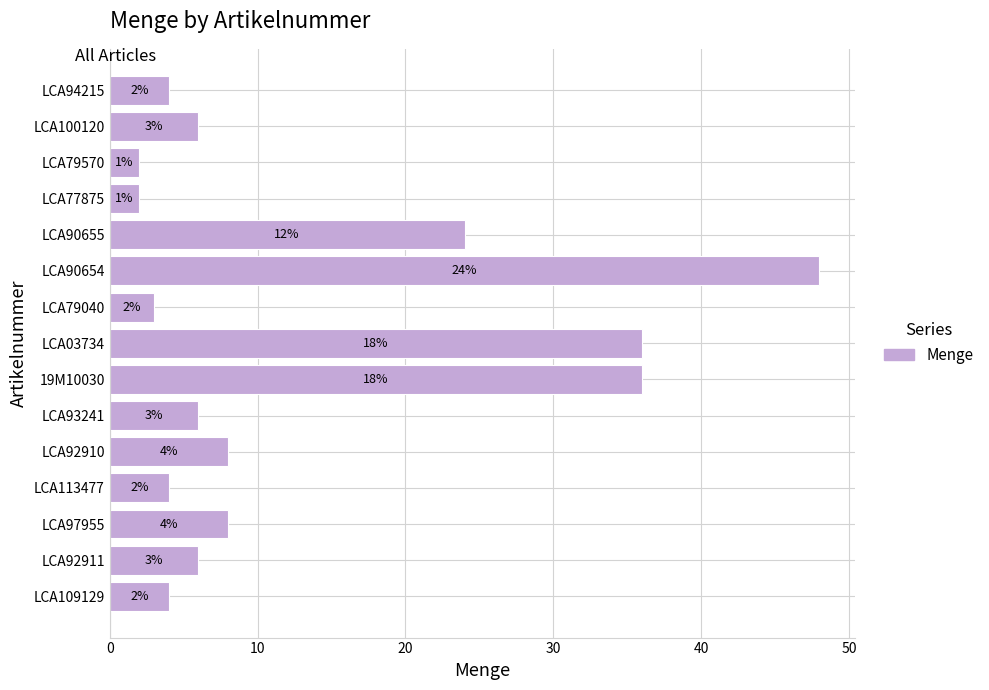

Reading bottom to top, extract all data points from this chart.

LCA109129=4	LCA92911=6	LCA97955=8	LCA113477=4	LCA92910=8	LCA93241=6	19M10030=36	LCA03734=36	LCA79040=3	LCA90654=48	LCA90655=24	LCA77875=2	LCA79570=2	LCA100120=6	LCA94215=4